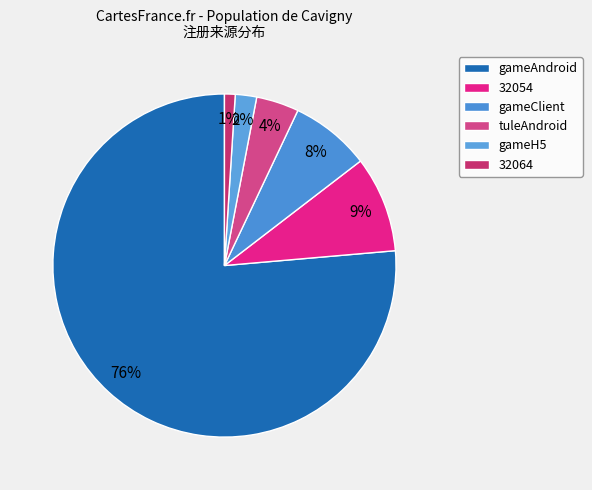

How many segments does this pie chart have?

6